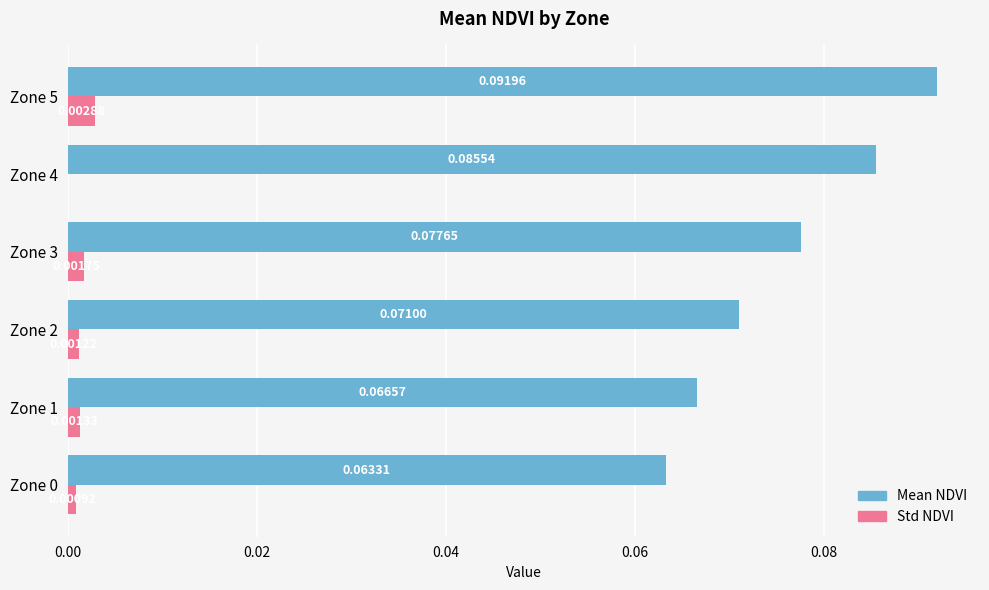

Between Zone 0 and Zone 4, which series saw the biggest shift?

Mean NDVI